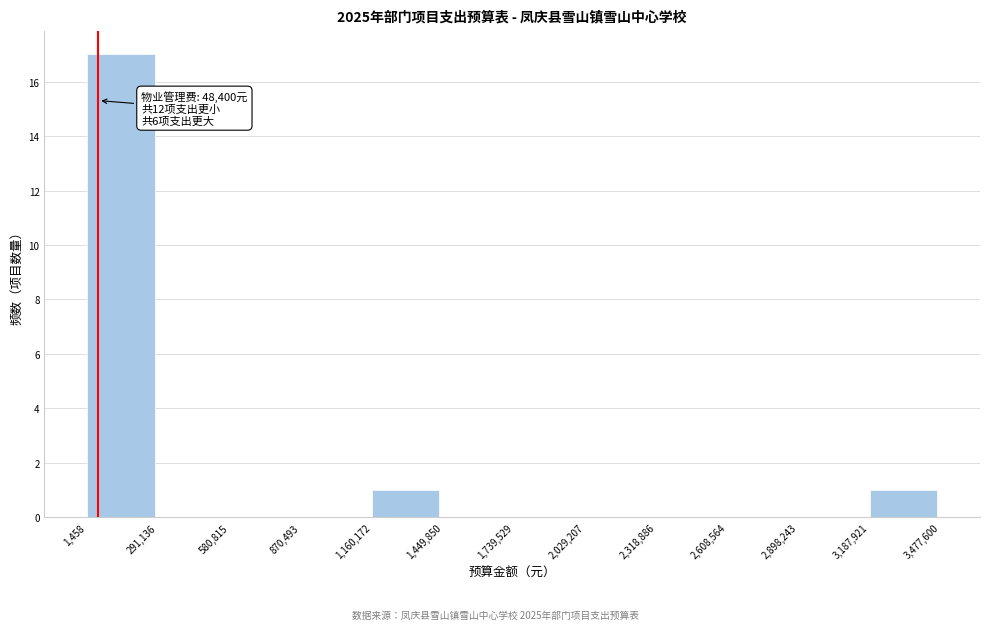

Which range on the x-axis has the tallest bar?

1,458 to 291,136